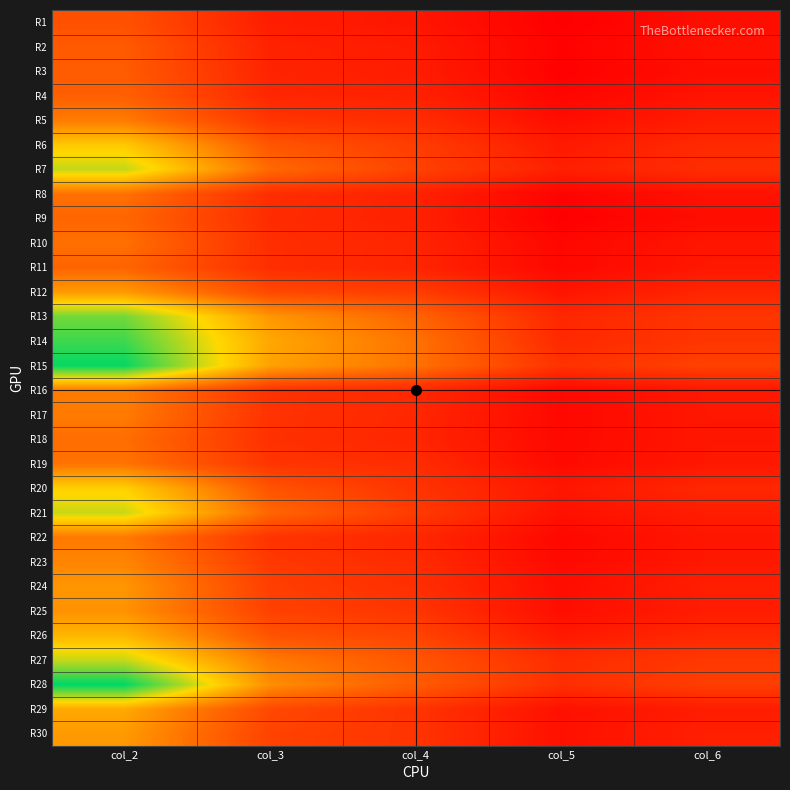

How many distinct data groups are displayed?

30